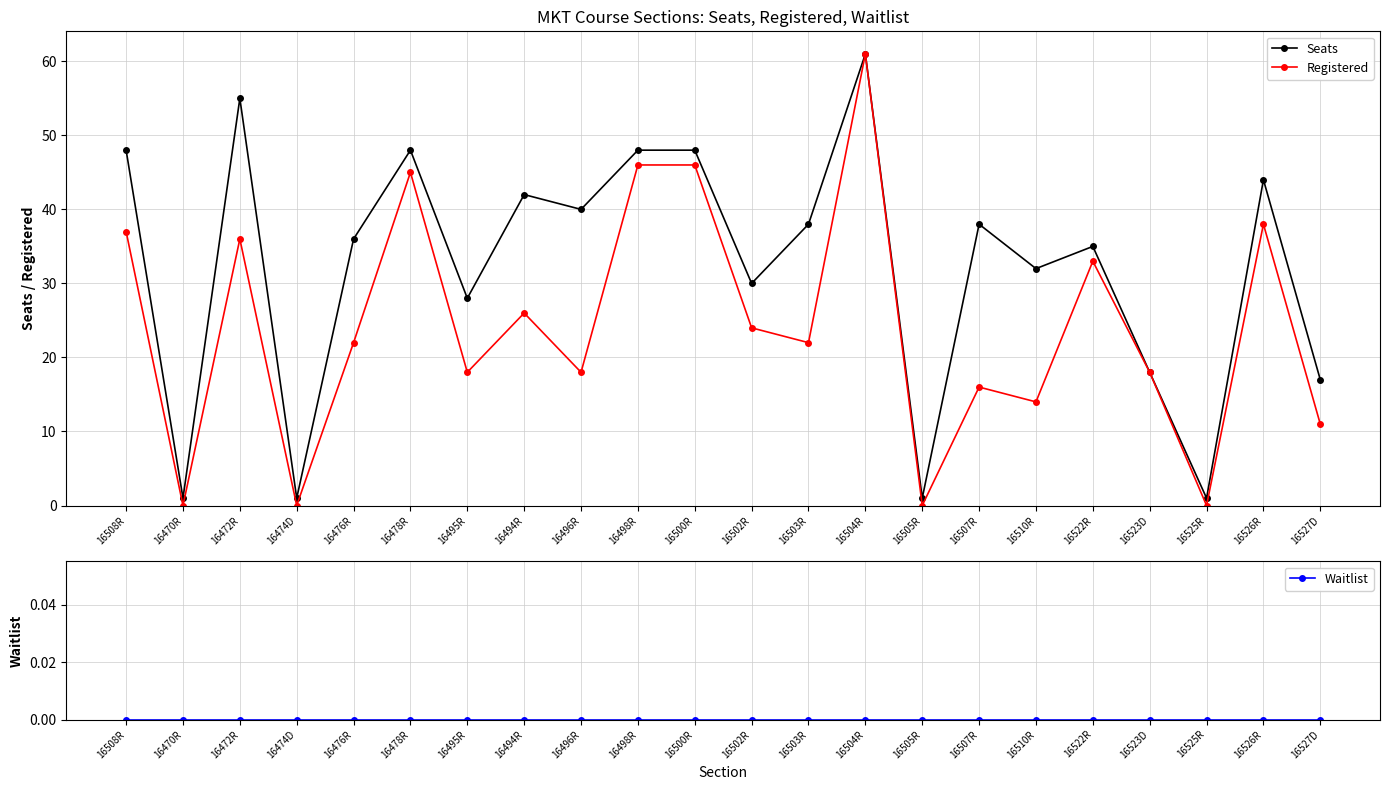

How many interior local peaks does the Seats series have?

7